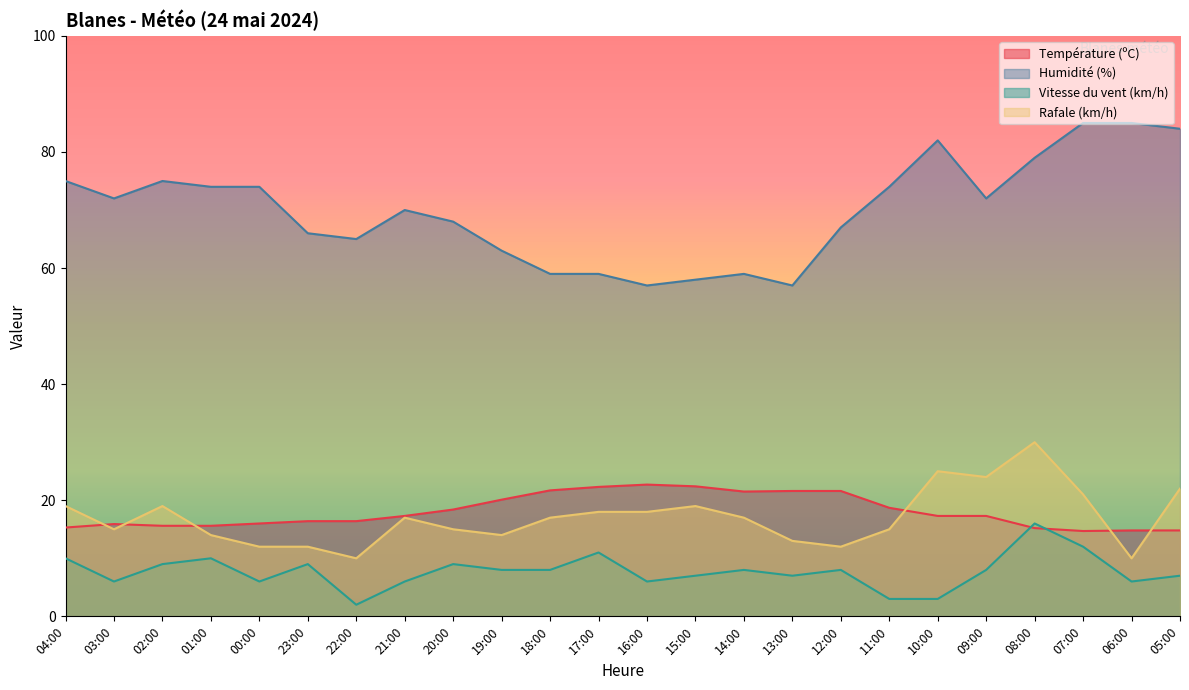

What is the label of the 11th point from the left?

18:00